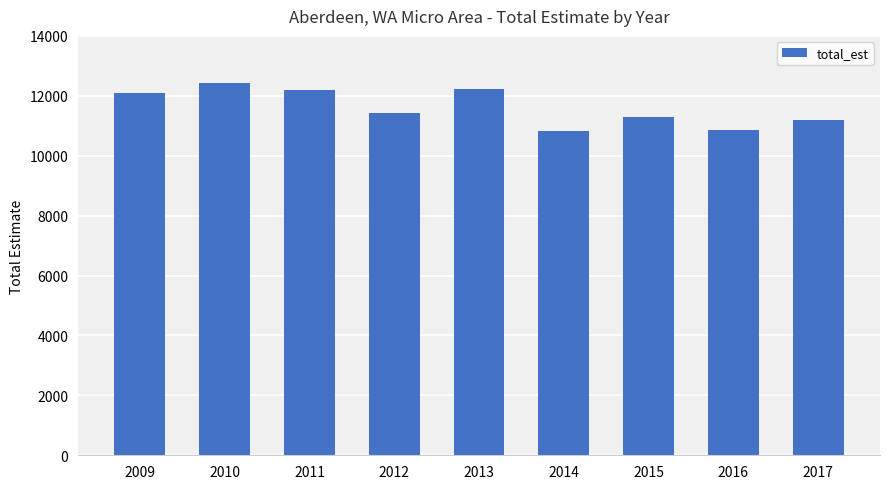

The value at 2012 is 6769. True or false?

False